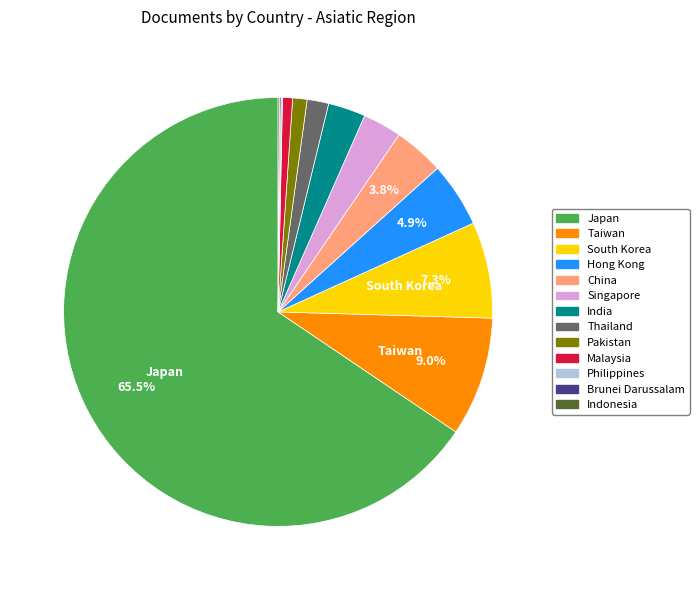

To the nearest percent, what portion does China represent?

4%